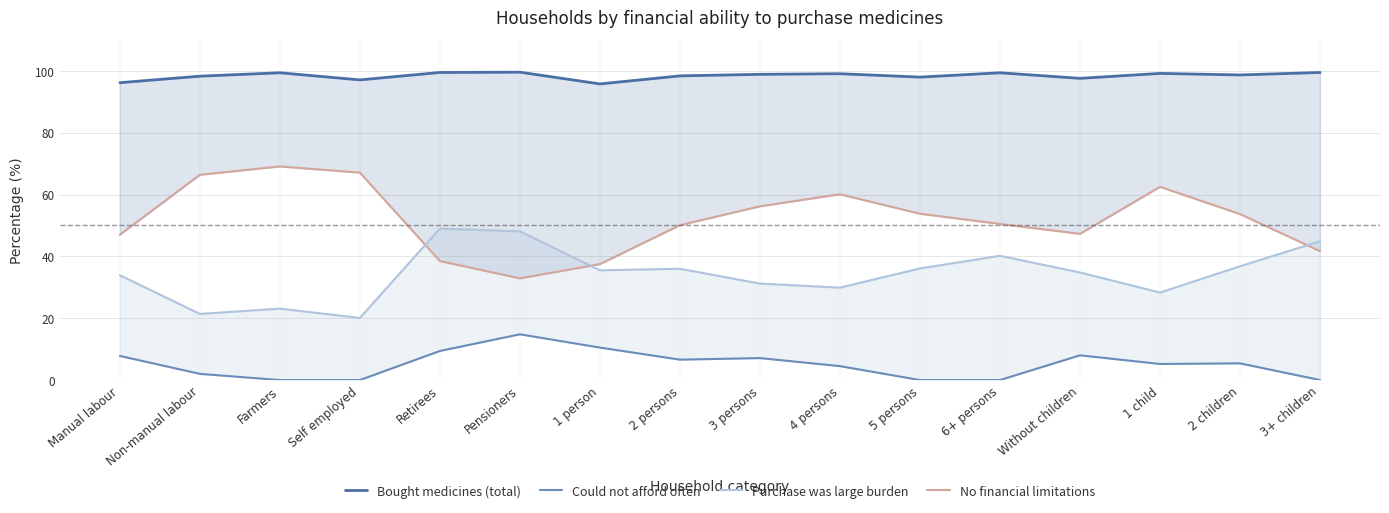

Reading right to left, extract all data points from this chart.

Bought medicines (total): 99.5	98.7	99.2	97.6	99.4	98.0	99.1	98.9	98.4	95.8	99.6	99.5	97.1	99.4	98.3	96.2
Could not afford often: 0.0	5.4	5.2	8.0	0.0	0.0	4.5	7.1	6.6	10.5	14.8	9.4	0.0	0.0	2.0	7.8
Purchase was large burden: 44.9	36.8	28.3	34.8	40.2	36.1	29.9	31.2	36.0	35.5	48.1	49.0	20.1	23.1	21.4	33.9
No financial limitations: 41.7	53.7	62.5	47.3	50.5	53.8	60.1	56.2	50.1	37.5	32.9	38.5	67.1	69.1	66.4	47.0